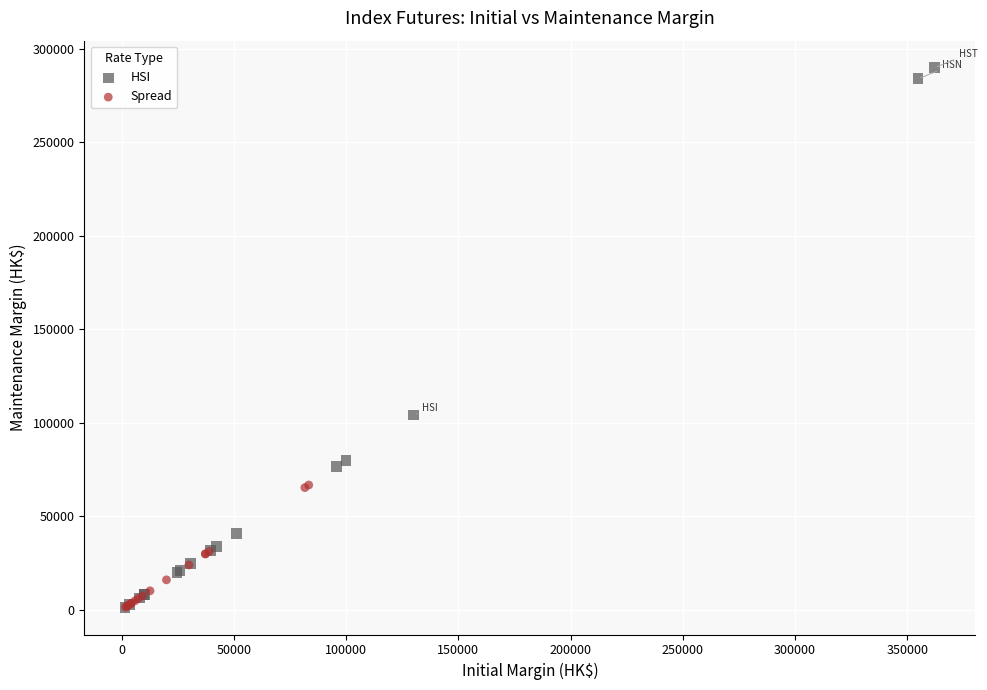

Which series contains the highest Y value?

HSI